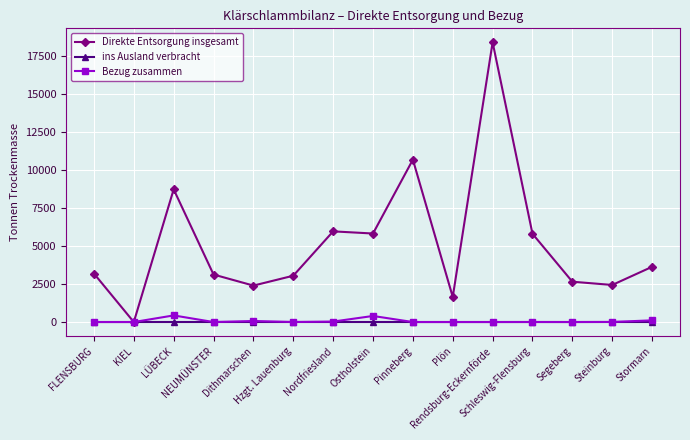

List the series in order of their peak value, lowest first.

ins Ausland verbracht, Bezug zusammen, Direkte Entsorgung insgesamt